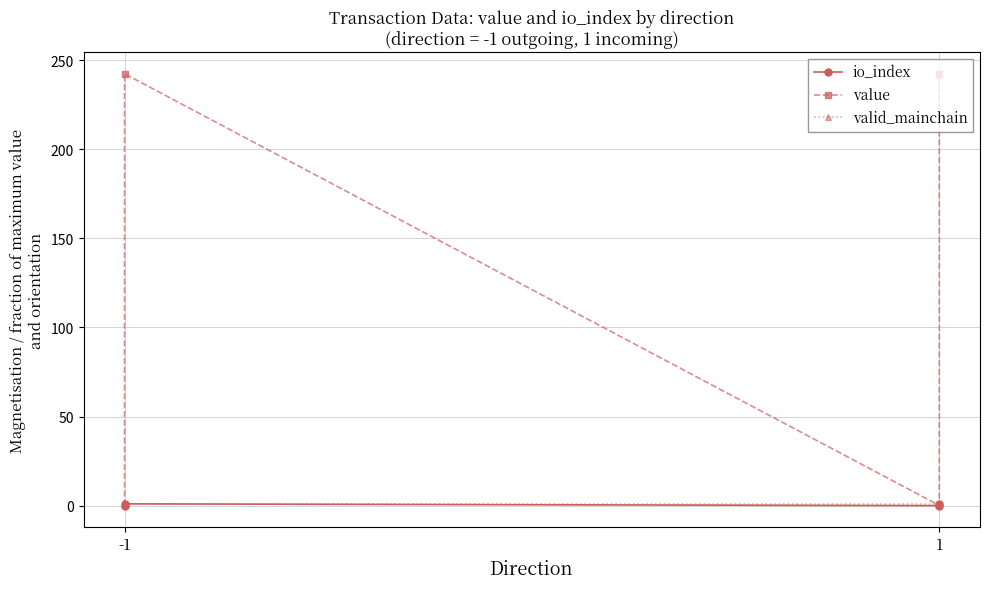

What is the value of the value point at the 4th from the left?

242.4